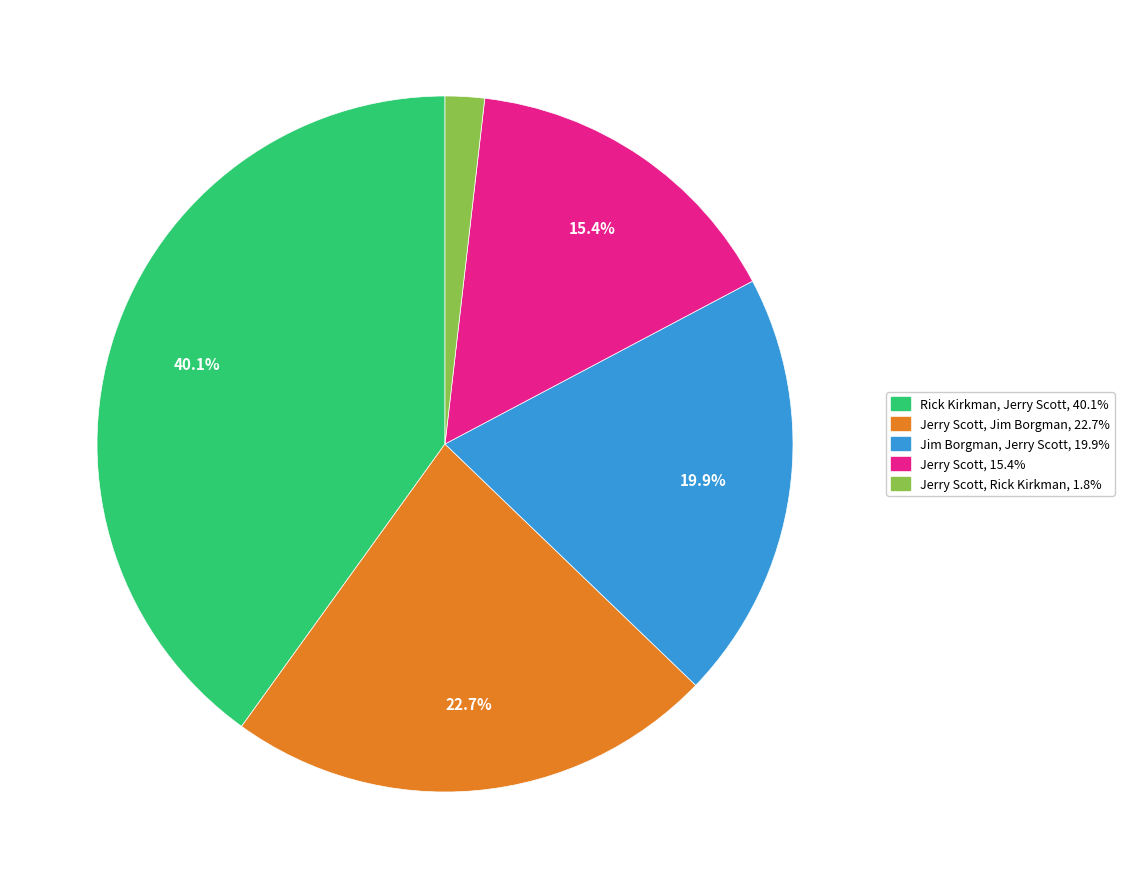

Is there any slice that represents more than half of the pie?

No